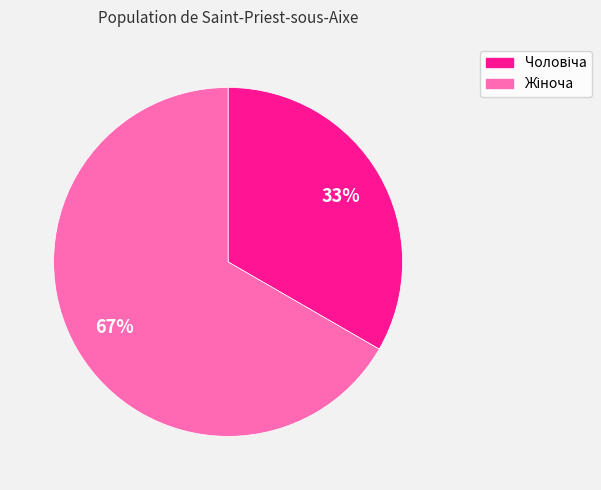

Is there any slice that represents more than half of the pie?

Yes